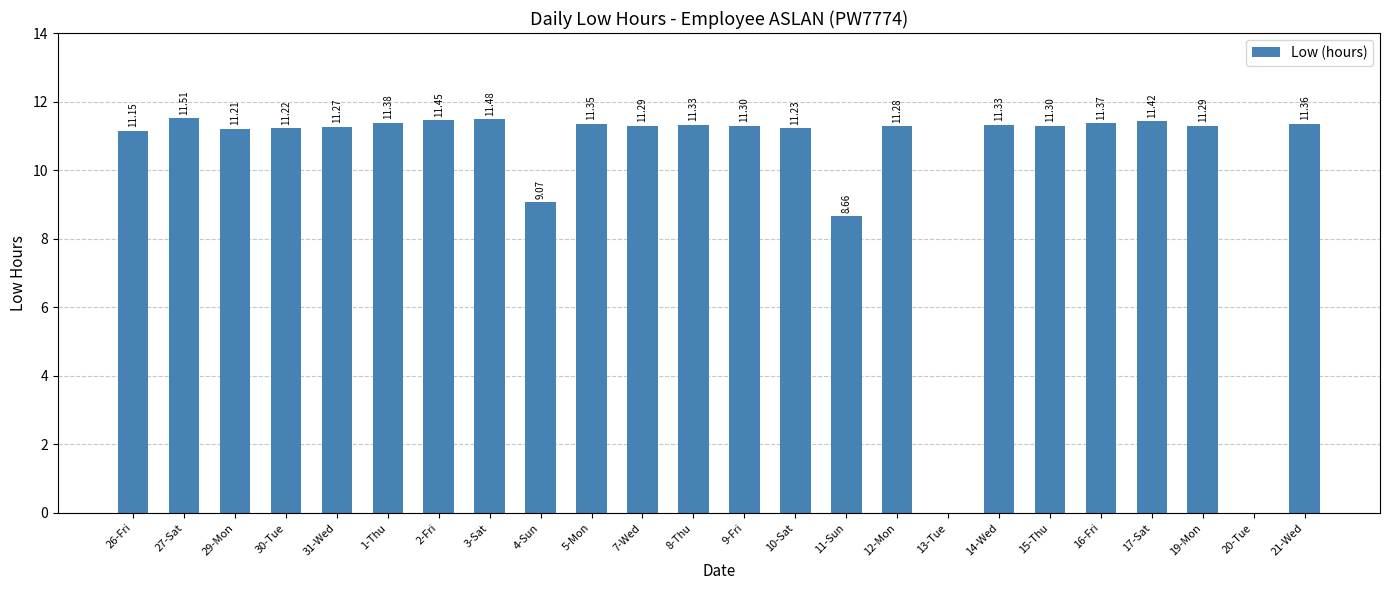

What is the change in value from 29-Mon to 5-Mon?

+0.1